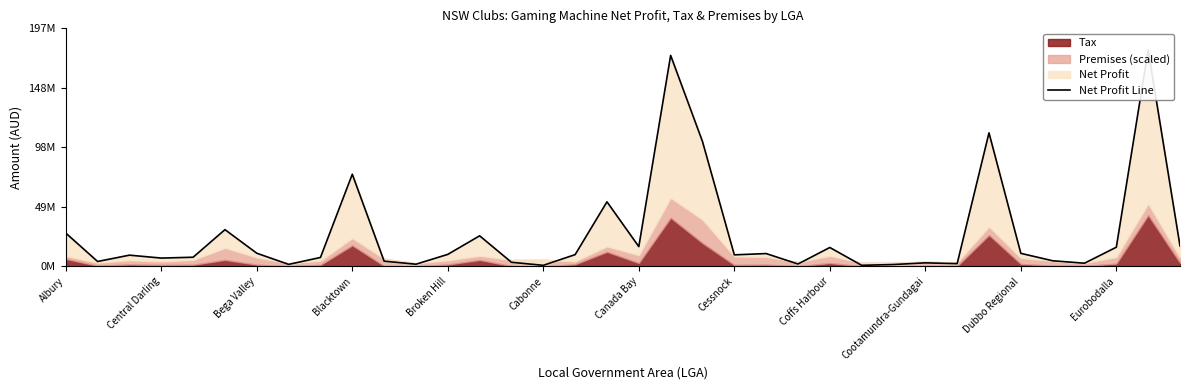

What position from the left is 16?

17